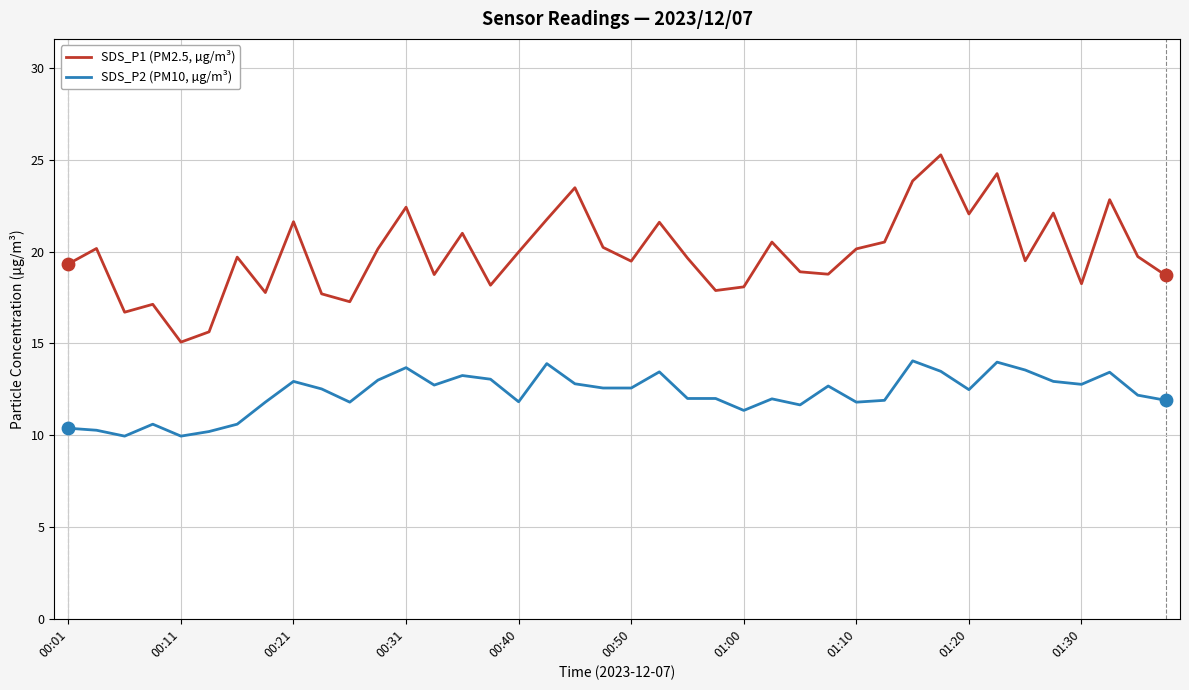

What is the greatest value displayed?

25.3